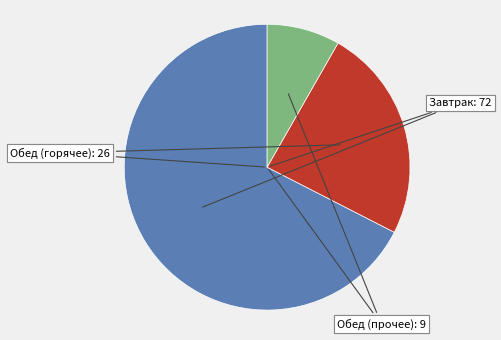

True or false: Хлеб пшеничный (обед) accounts for 1% of the total.

False